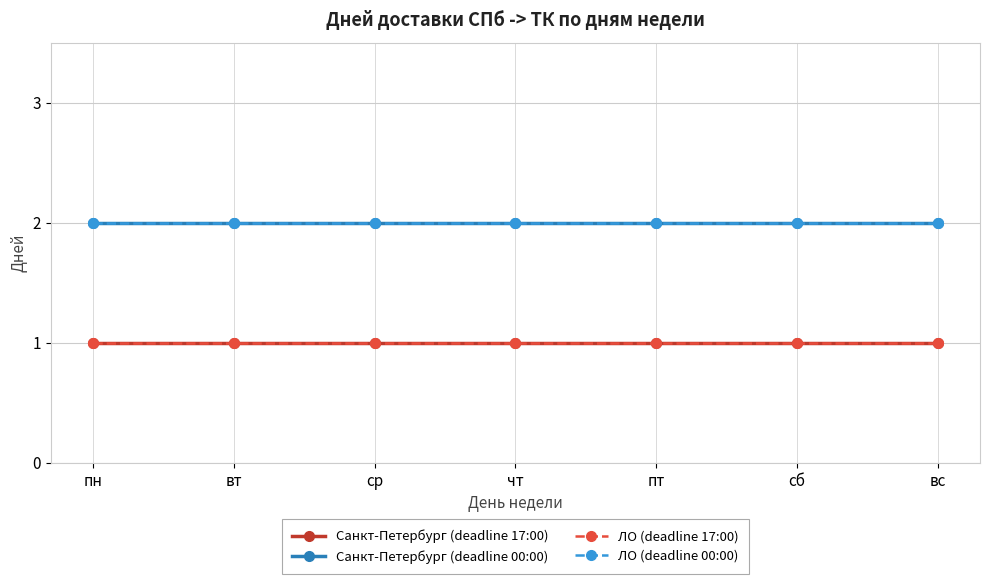

Rank the series by their maximum value, from highest to lowest.

Санкт-Петербург (deadline 00:00), ЛО (deadline 00:00), Санкт-Петербург (deadline 17:00), ЛО (deadline 17:00)